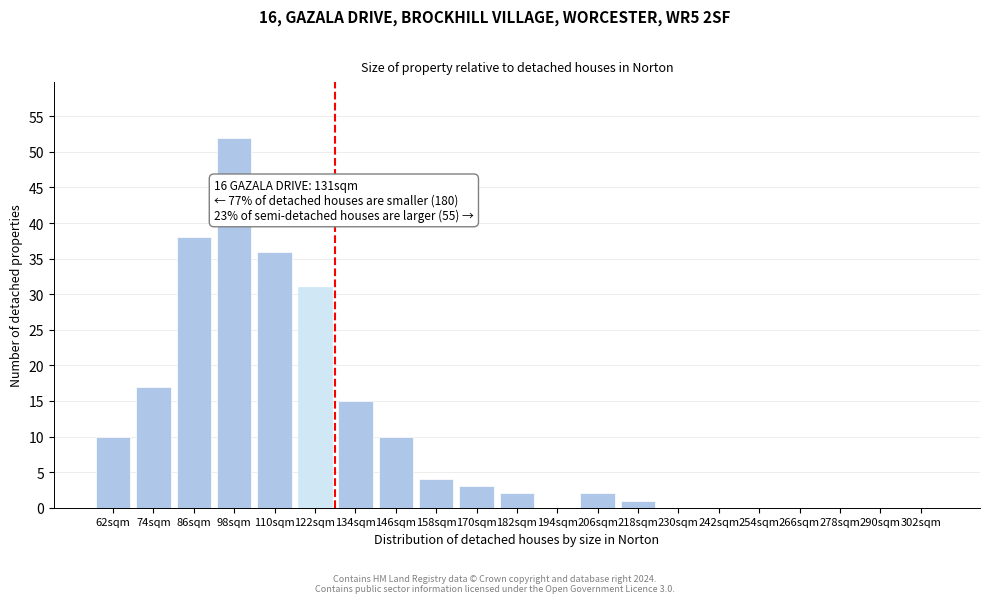

Reading left to right, extract all data points from this chart.

62sqm=10	74sqm=17	86sqm=38	98sqm=52	110sqm=36	122sqm=31	134sqm=15	146sqm=10	158sqm=4	170sqm=3	182sqm=2	194sqm=0	206sqm=2	218sqm=1	230sqm=0	242sqm=0	254sqm=0	266sqm=0	278sqm=0	290sqm=0	302sqm=0